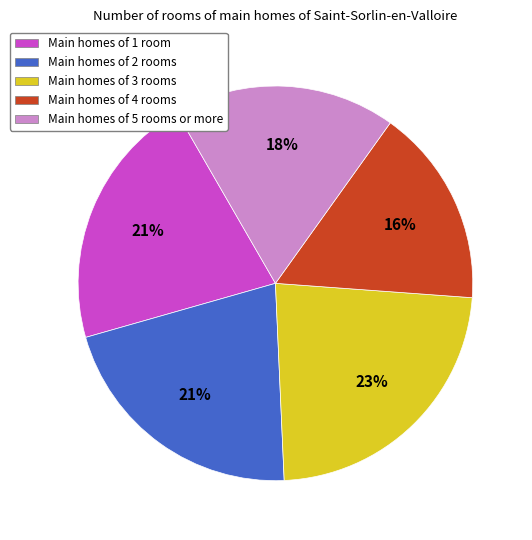

To the nearest percent, what is the average slice percentage?

20%